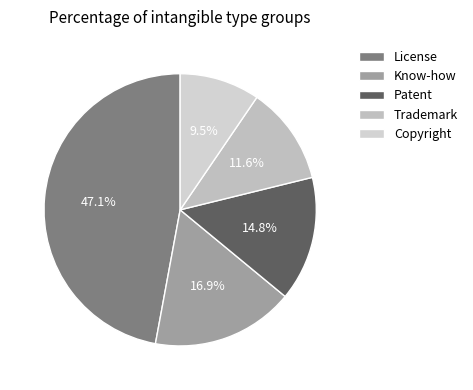

Count the number of slices in the pie.

5